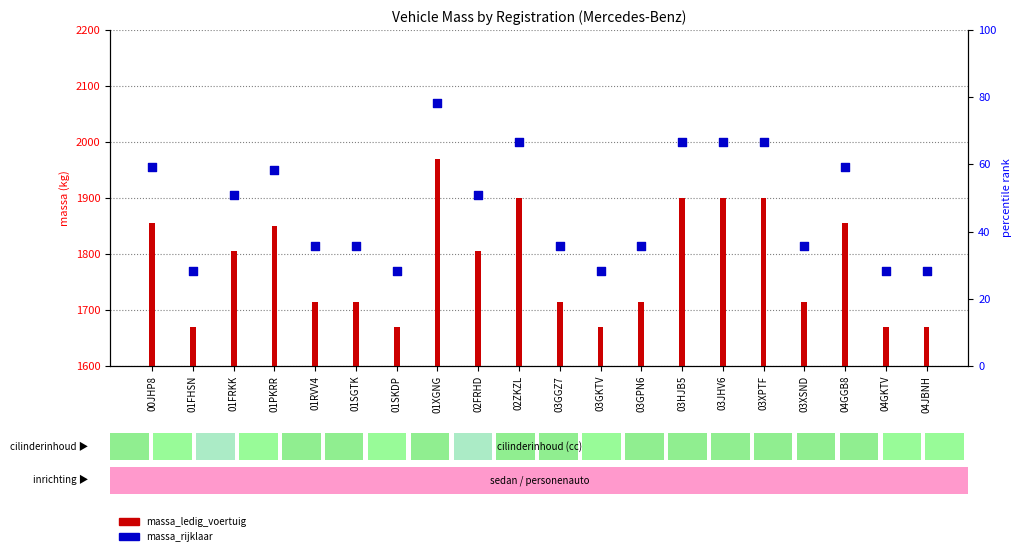

What are all the series names shown in the legend?

massa_ledig_voertuig, massa_rijklaar